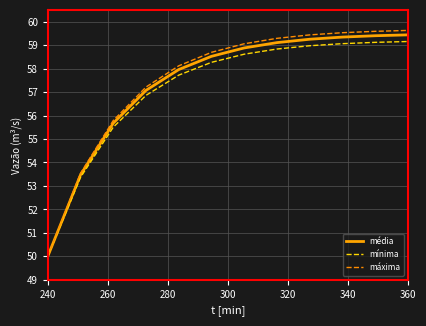

Which series has the widest spread of values?

máxima